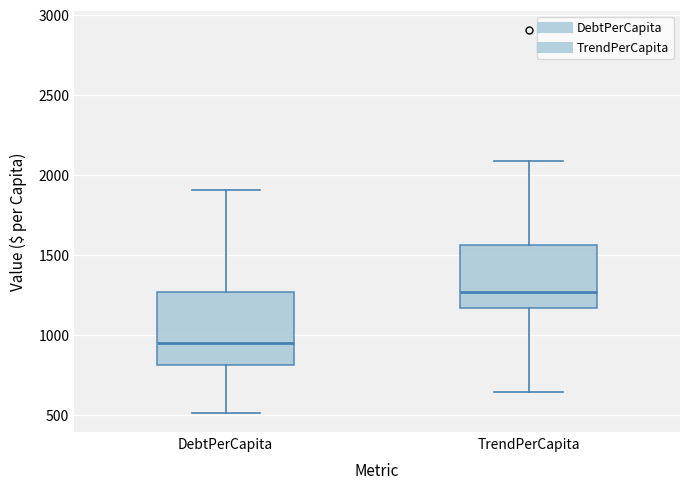

Where does the lower whisker of the box for DebtPerCapita end on the y-axis? The values are not printed on the chart, so give them approximately, as read against the axis.

500